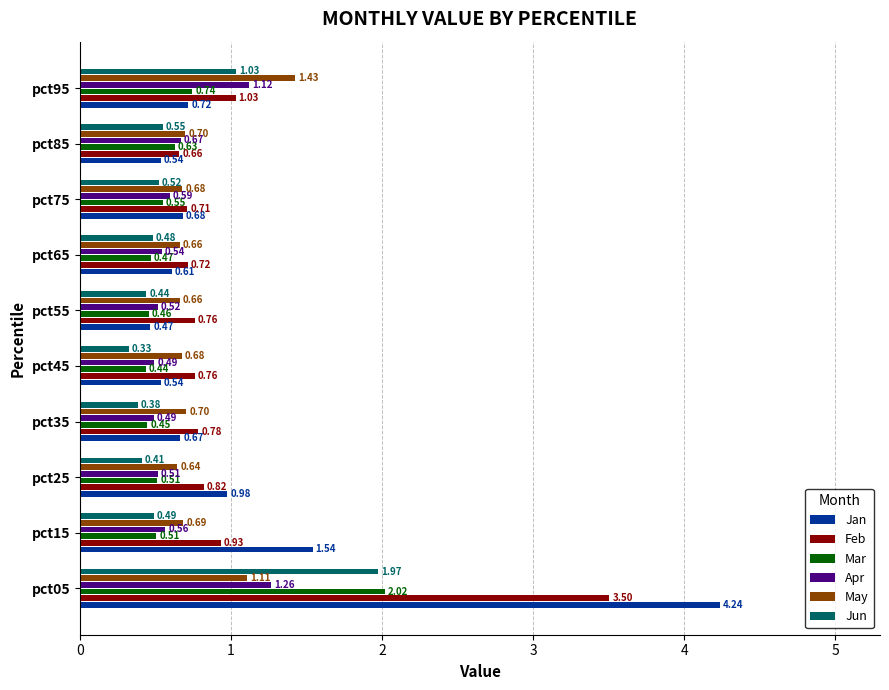

Which series has the widest spread of values?

Jan